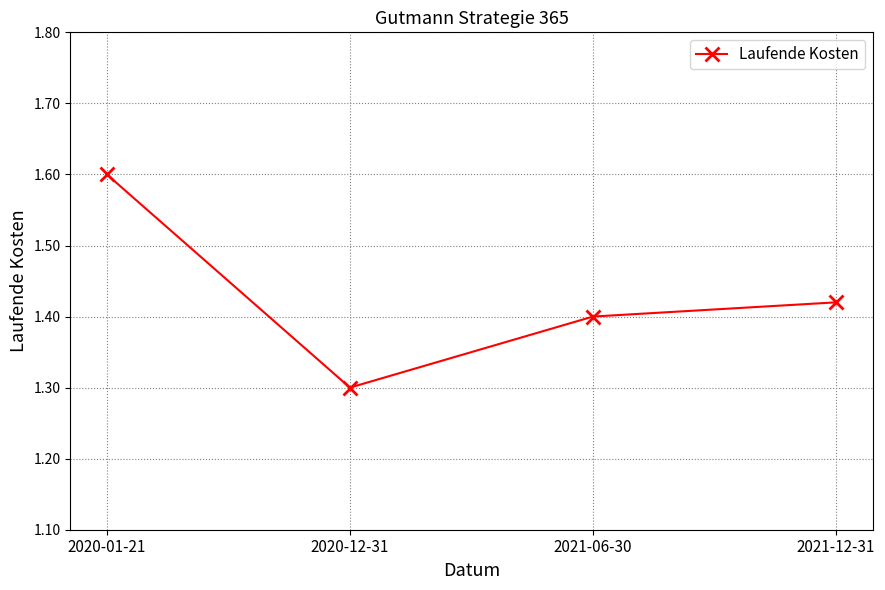

List the labels in order of value, largest first.

2020-01-21, 2021-12-31, 2021-06-30, 2020-12-31